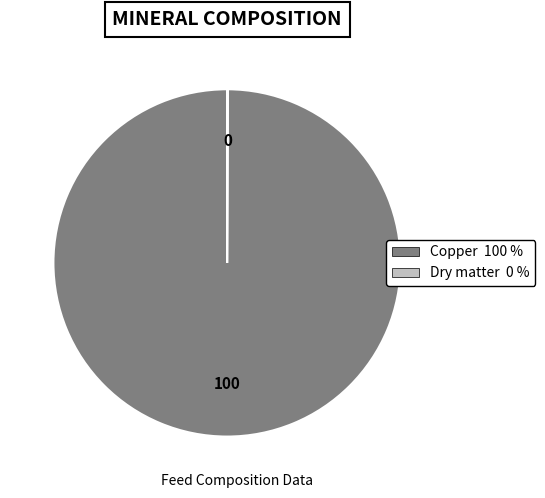

The Copper 100 % slice represents 94% of the pie. True or false?

False